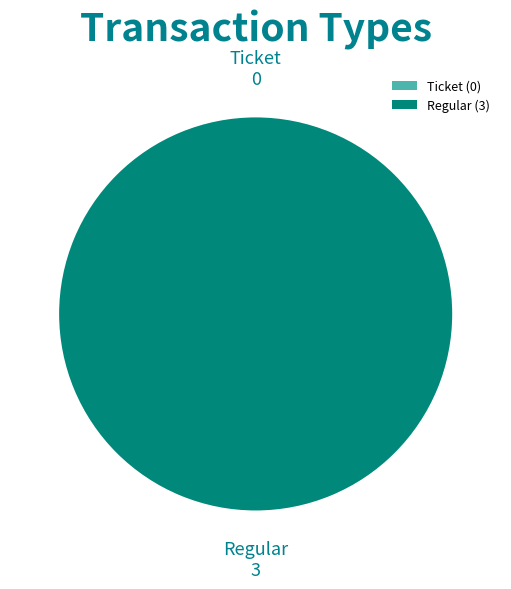

How many segments does this pie chart have?

2